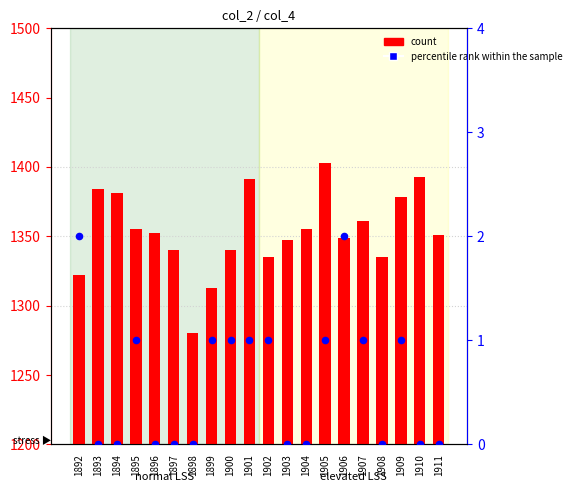

Is the value of count at 1902 greater than the value of percentile rank within the sample at 1910?

Yes